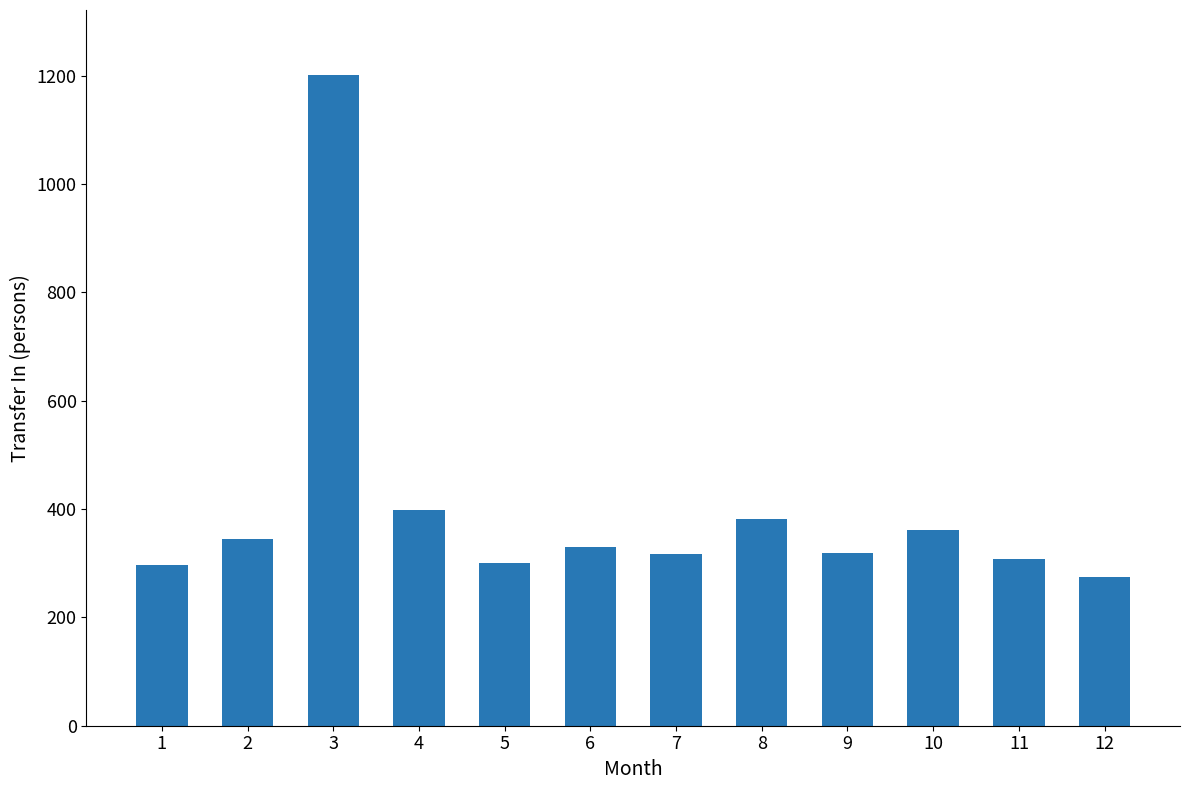

What is the average value?

402